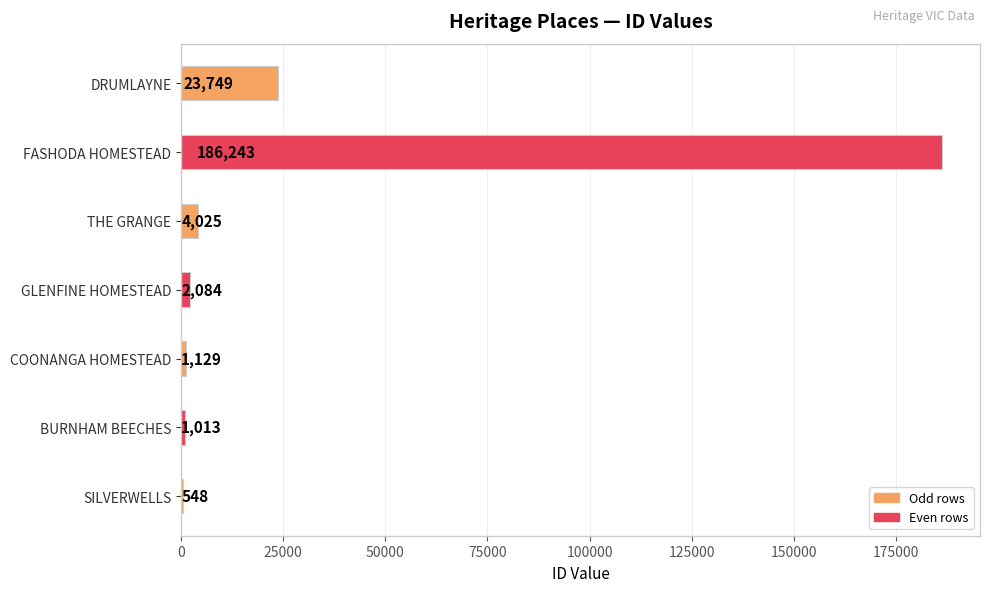

Reading top to bottom, list all the values displayed in this chart.

DRUMLAYNE=23749	FASHODA HOMESTEAD=186243	THE GRANGE=4025	GLENFINE HOMESTEAD=2084	COONANGA HOMESTEAD=1129	BURNHAM BEECHES=1013	SILVERWELLS=548